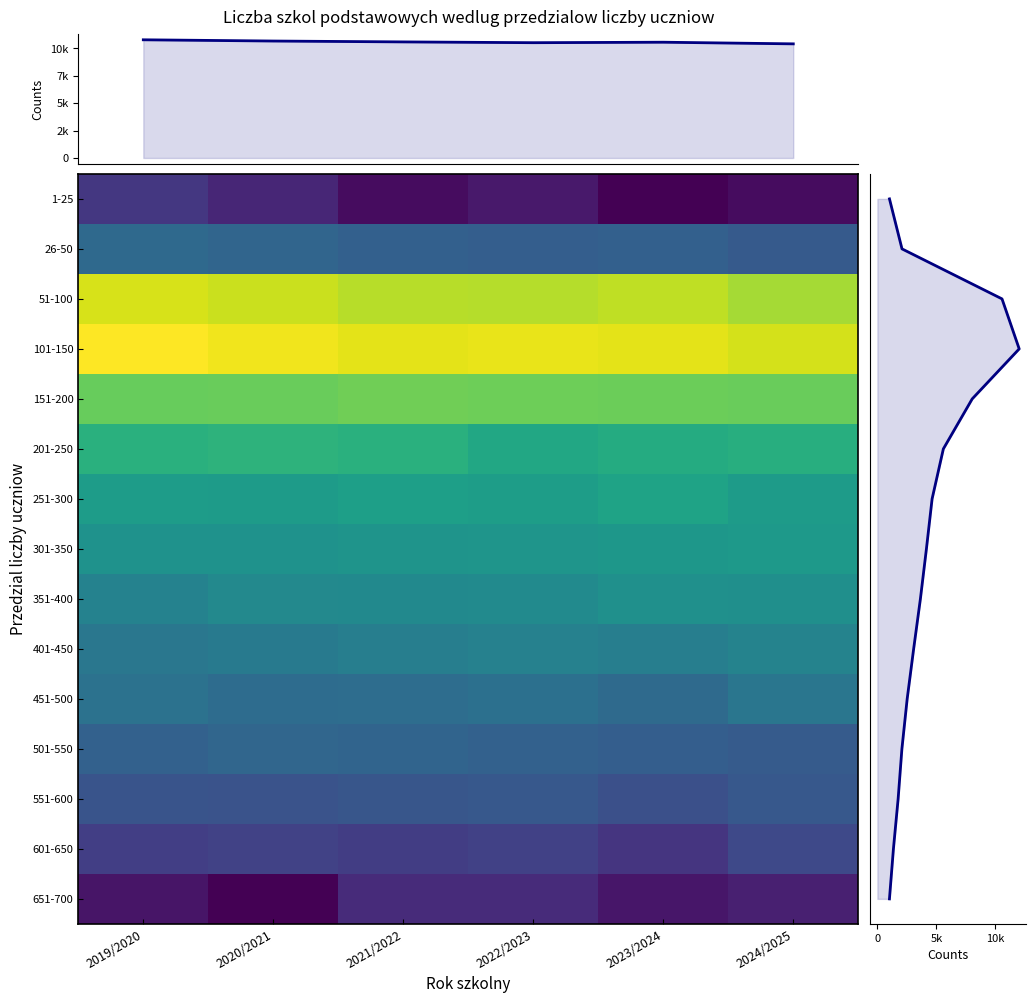

Which series has the largest total across all categories?

101-150